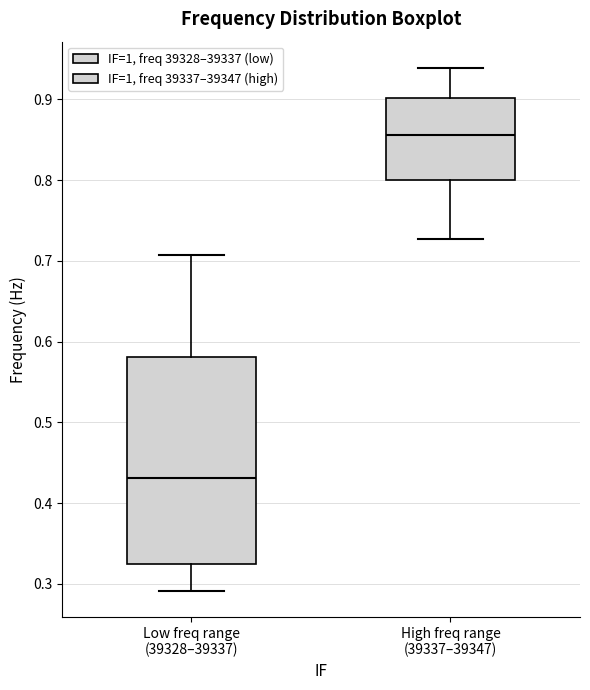

Which box's median line is the highest?

High freq range (39337–39347)